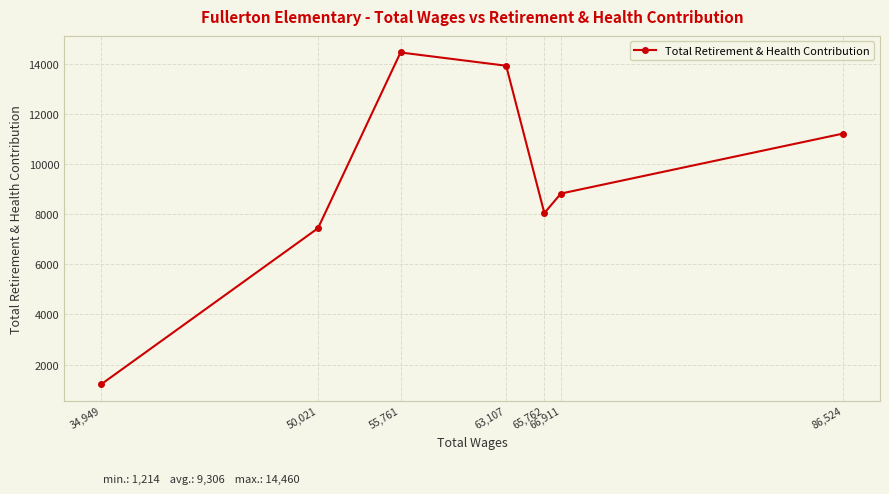

What is the label of the 7th point from the left?

86,524